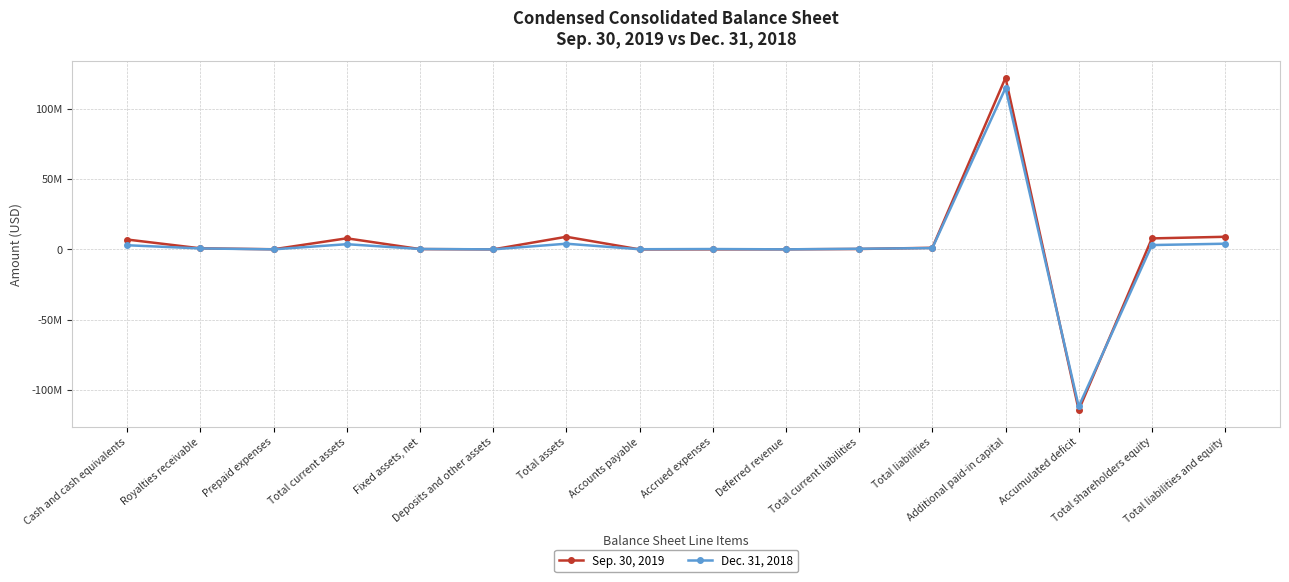

At which category is the sum across all series the highest?

Additional paid-in capital